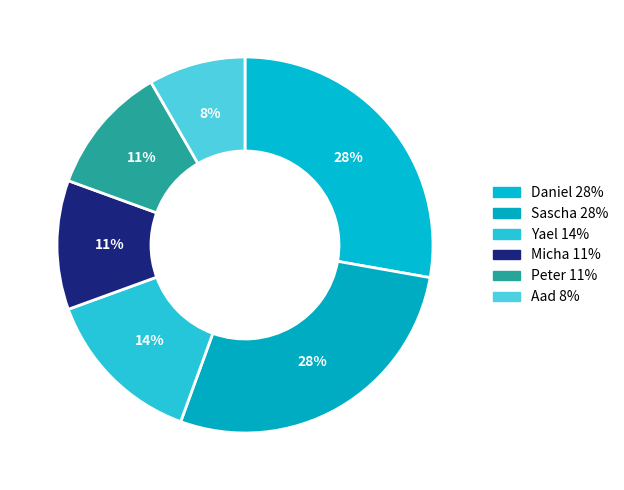

Is there a majority slice in this chart?

No